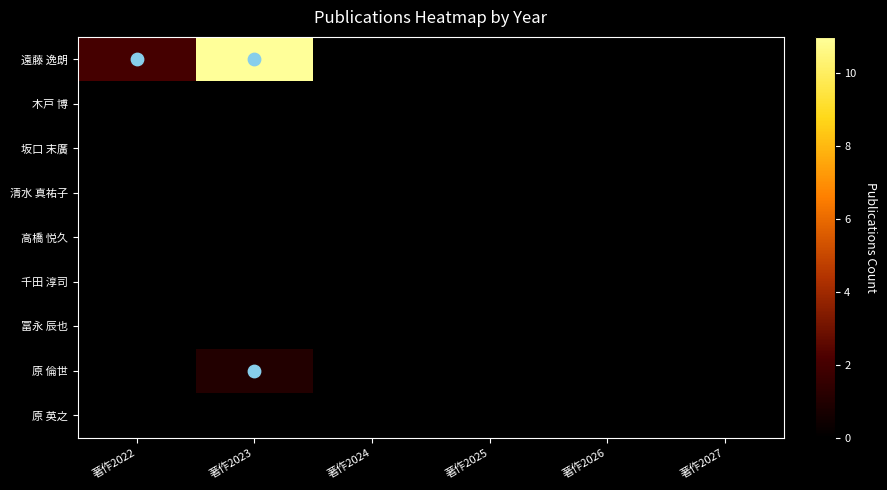

Reading left to right, list all the values displayed in this chart.

遠藤 逸朗: 著作2022=2	著作2023=11	著作2024=0	著作2025=0	著作2026=0	著作2027=0
木戸 博: 著作2022=0	著作2023=0	著作2024=0	著作2025=0	著作2026=0	著作2027=0
坂口 末廣: 著作2022=0	著作2023=0	著作2024=0	著作2025=0	著作2026=0	著作2027=0
清水 真祐子: 著作2022=0	著作2023=0	著作2024=0	著作2025=0	著作2026=0	著作2027=0
高橋 悦久: 著作2022=0	著作2023=0	著作2024=0	著作2025=0	著作2026=0	著作2027=0
千田 淳司: 著作2022=0	著作2023=0	著作2024=0	著作2025=0	著作2026=0	著作2027=0
冨永 辰也: 著作2022=0	著作2023=0	著作2024=0	著作2025=0	著作2026=0	著作2027=0
原 倫世: 著作2022=0	著作2023=1	著作2024=0	著作2025=0	著作2026=0	著作2027=0
原 英之: 著作2022=0	著作2023=0	著作2024=0	著作2025=0	著作2026=0	著作2027=0